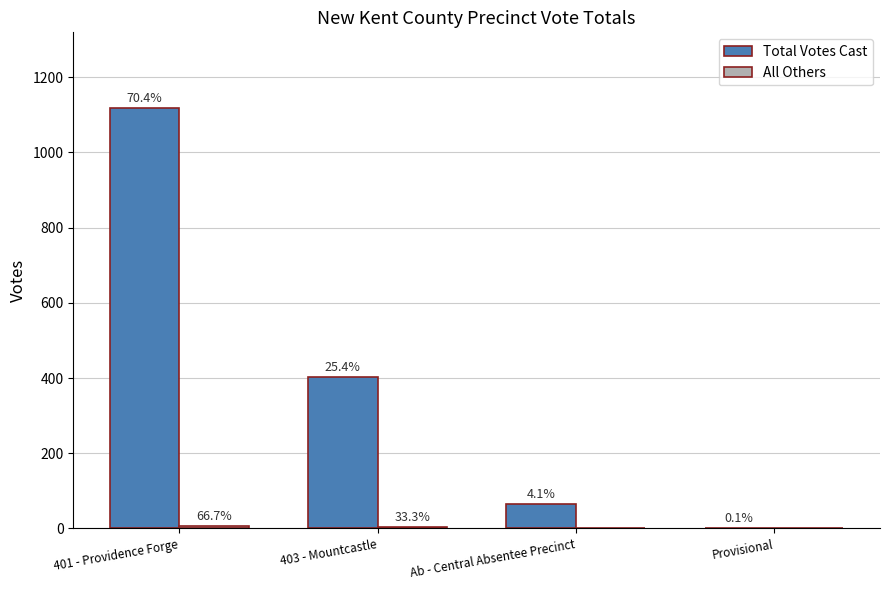

At 401 - Providence Forge, list the series in order from smallest to largest.

All Others, Total Votes Cast